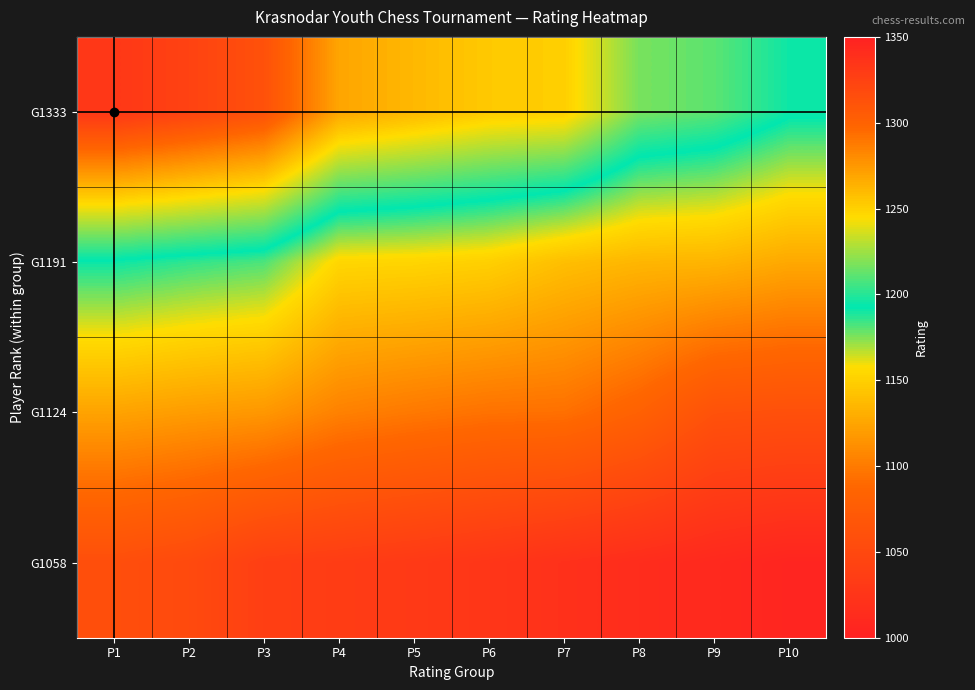

At which category is the sum across all series the highest?

P1